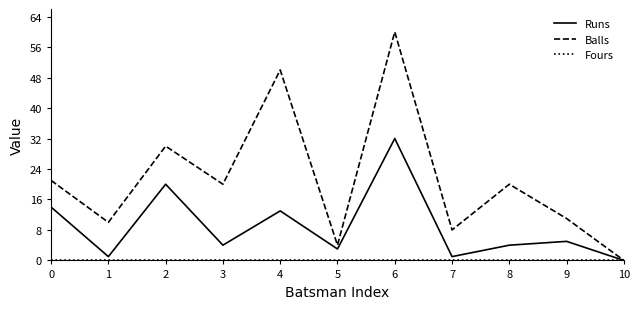

Which category has the highest value across all series?

6